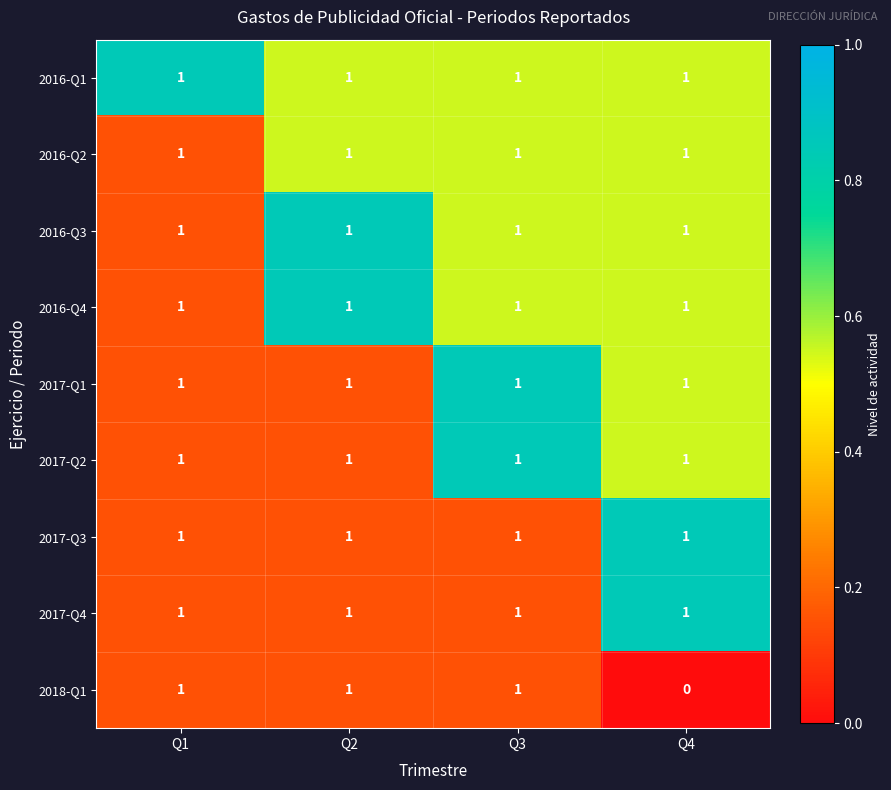

Is it true that 2016-Q1 equals 1 at Q3?

True